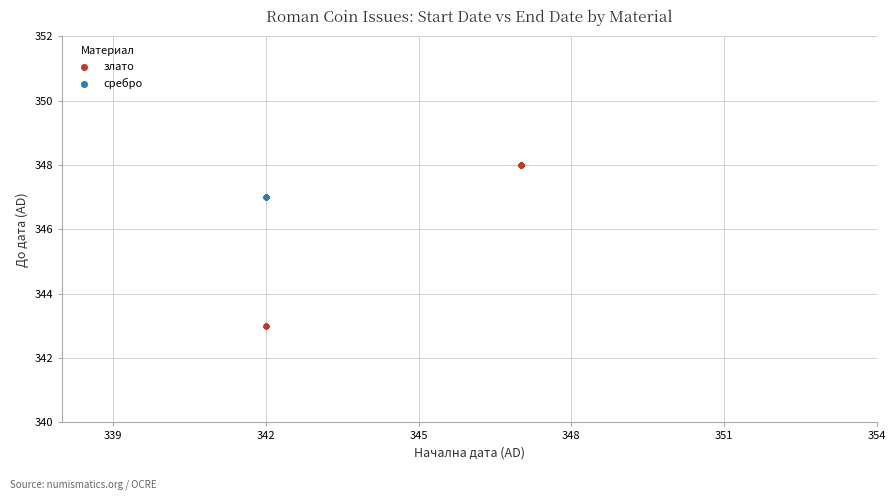

Which series reaches the minimum Y coordinate?

злато